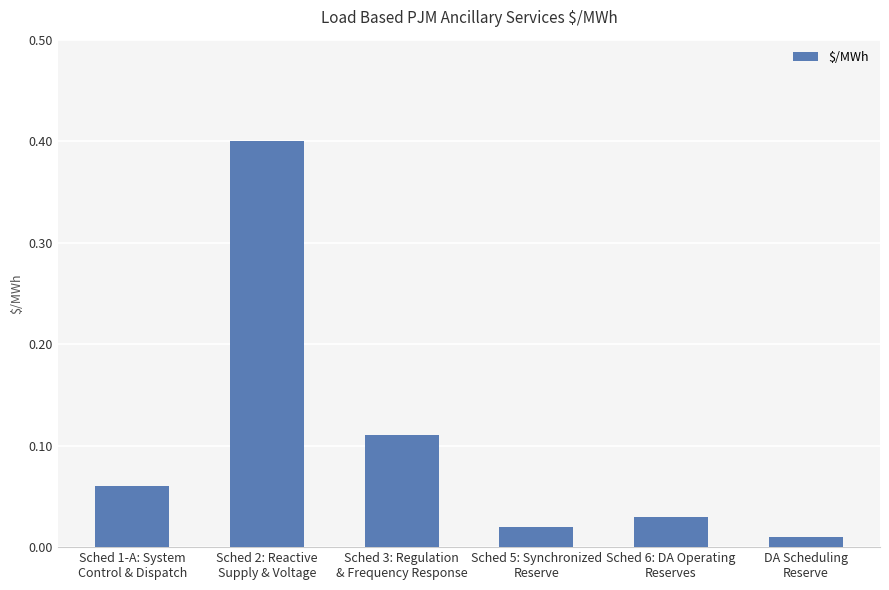

What is the maximum value shown in the chart?

0.4